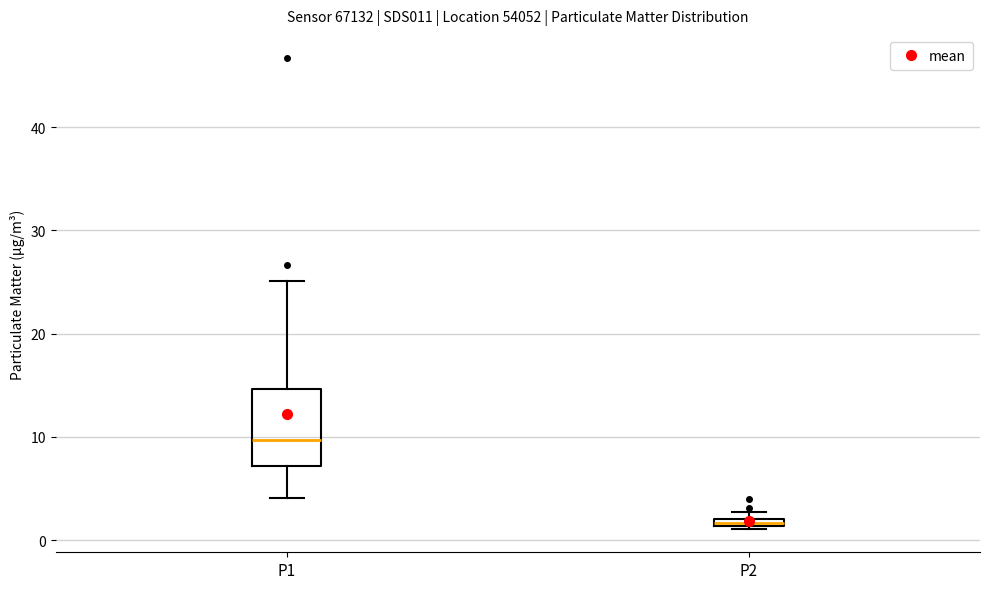

Which box is the tallest, from its lower edge to its upper edge?

P1